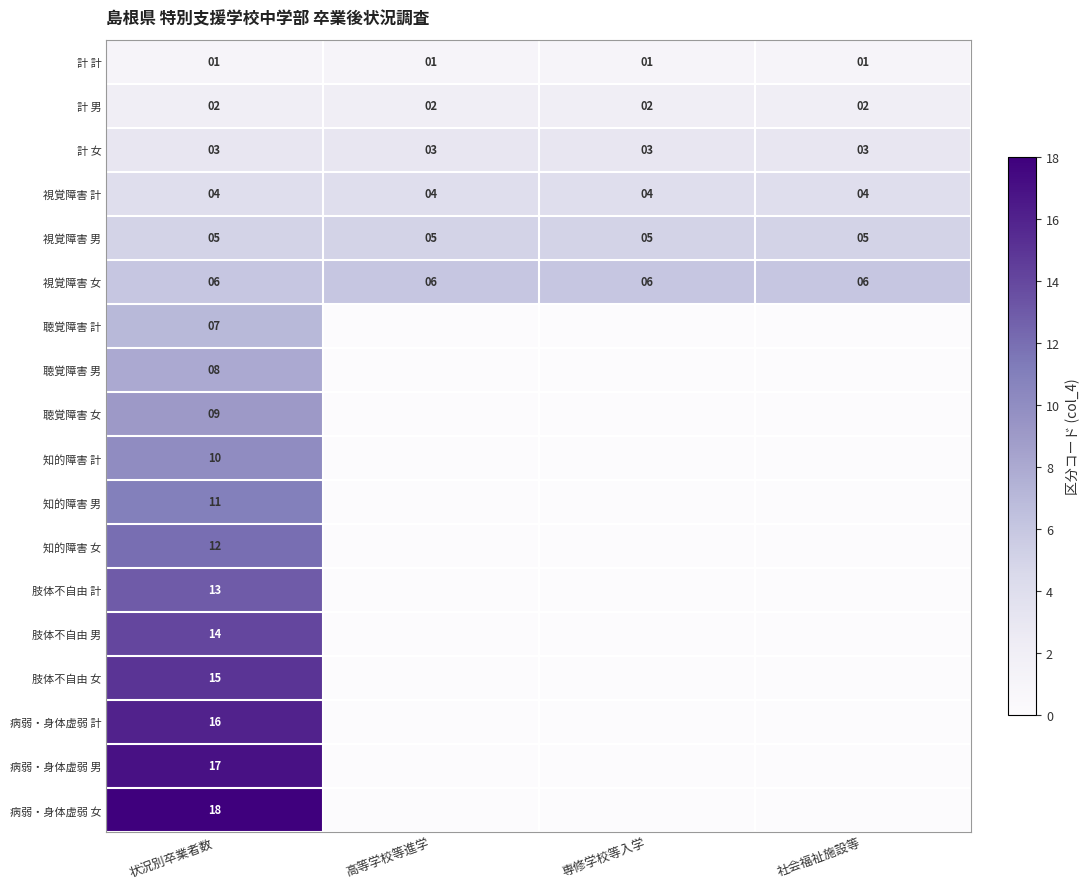

The value of 病弱・身体虚弱 女 at 状況別卒業者数 is 29. True or false?

False